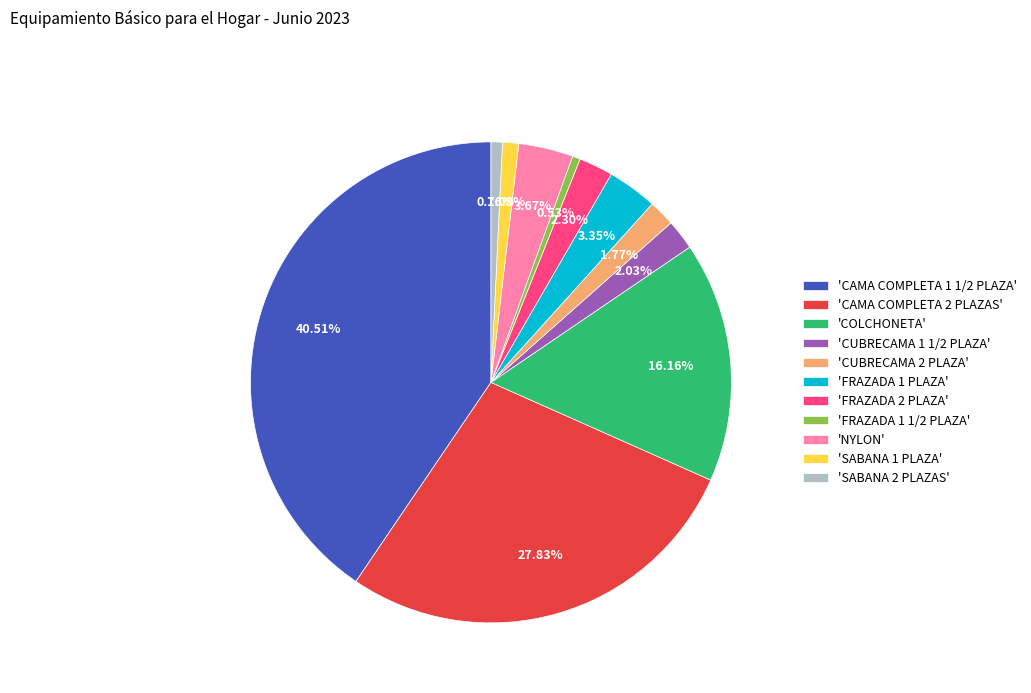

Combined, do 'SABANA 2 PLAZAS' and 'FRAZADA 1 PLAZA' account for over 50%?

No